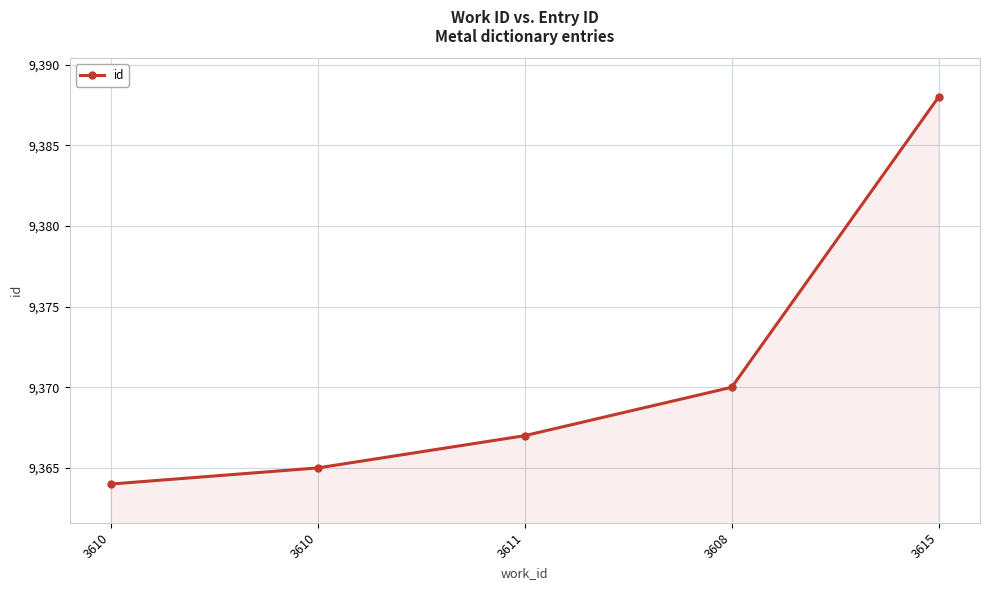

How many series are shown in this chart?

1